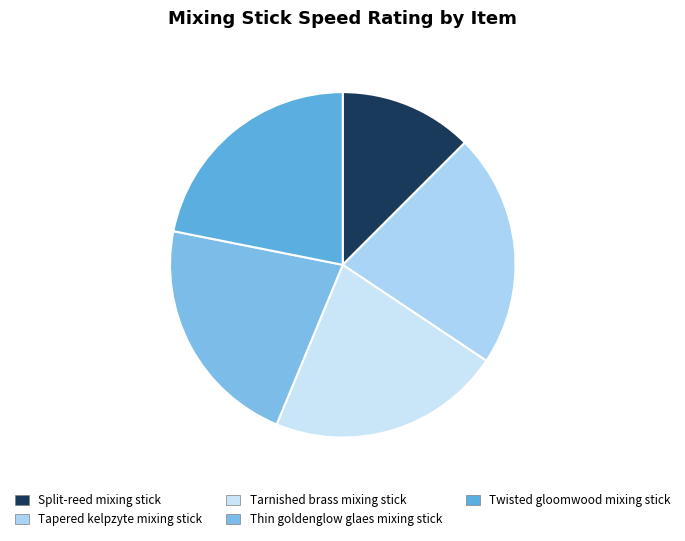

What percentage is NOT represented by Tapered kelpzyte mixing stick?

78.1%